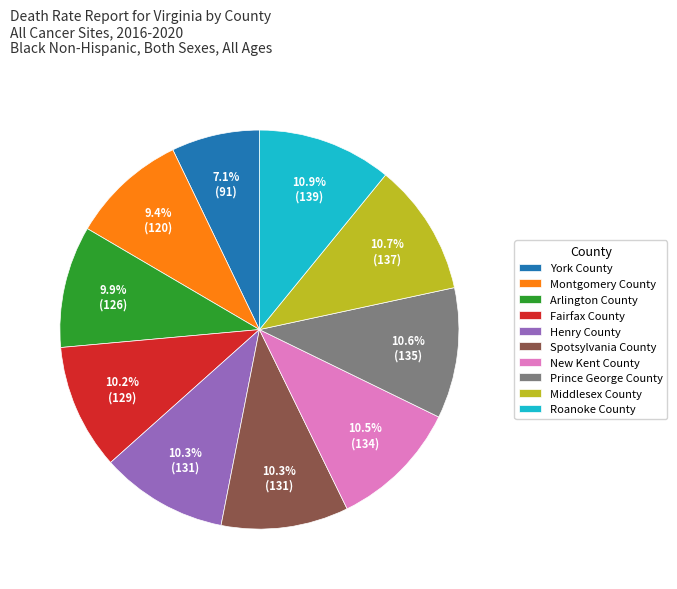

What percentage is the Spotsylvania County slice, to the nearest percent?

10%